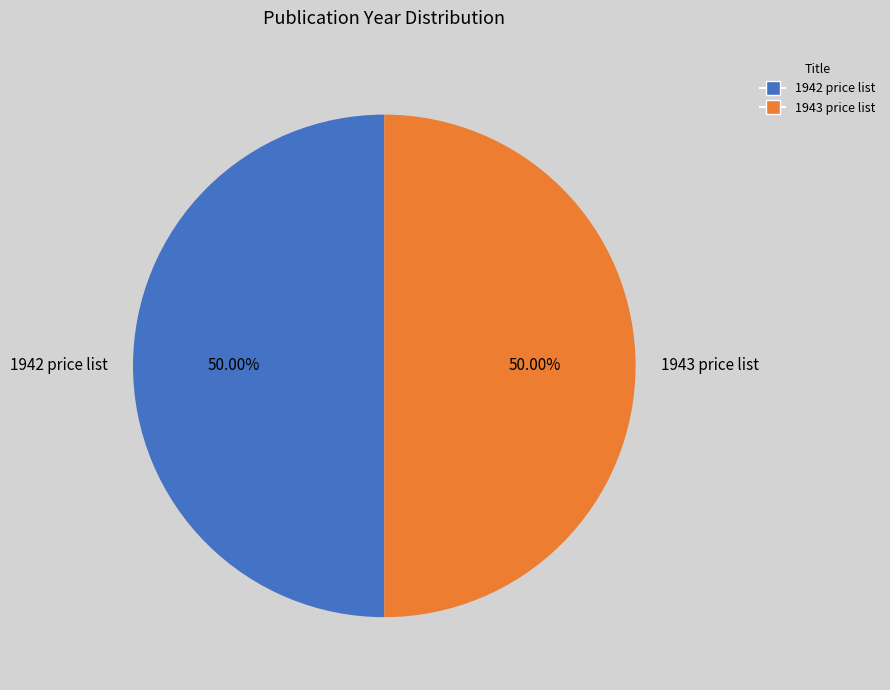

Is there any slice that represents more than half of the pie?

Yes